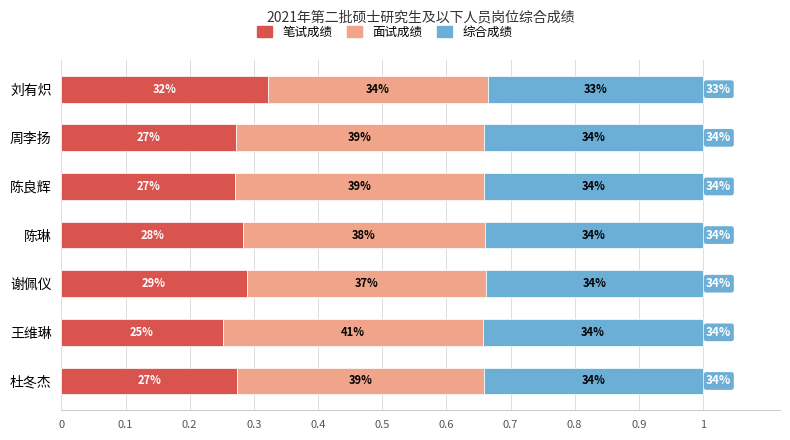

Count the 综合成绩 values in the range 0 to 1.

7